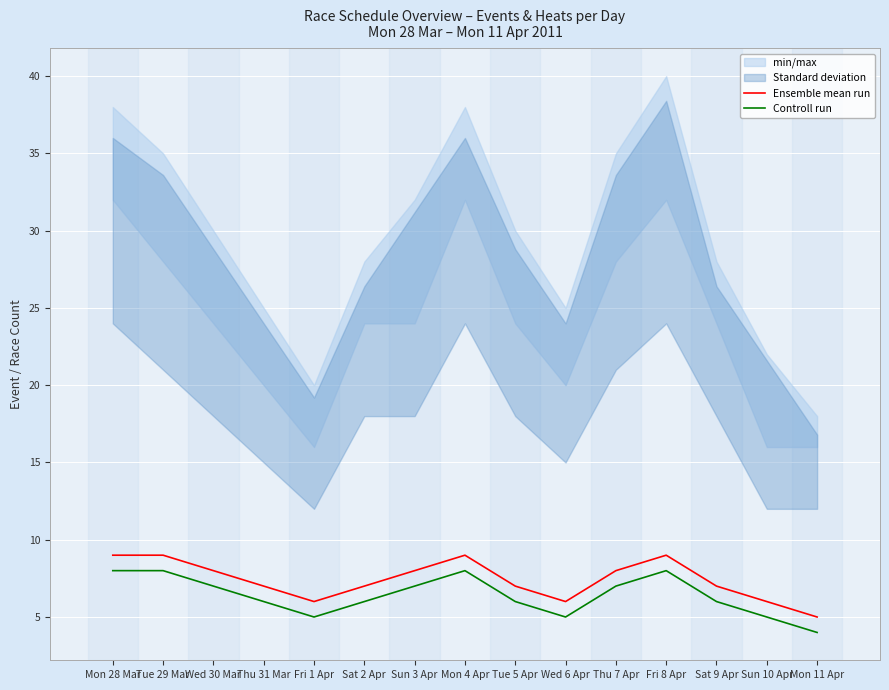

What is the label of the 12th point from the right?

Thu 31 Mar